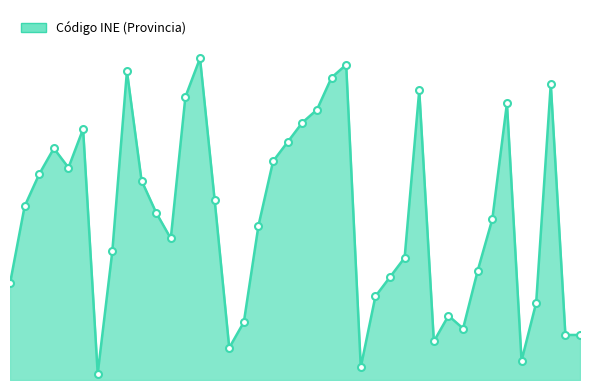

Does the chart have visible grid lines?

No